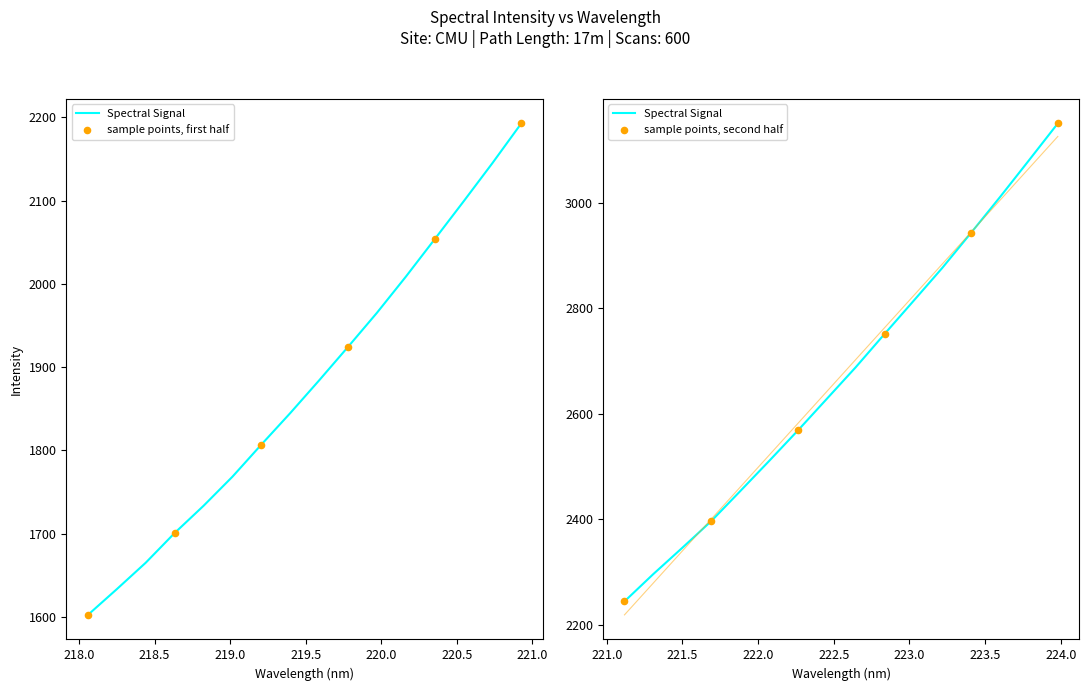

Between 4 and 30, which is larger?

30